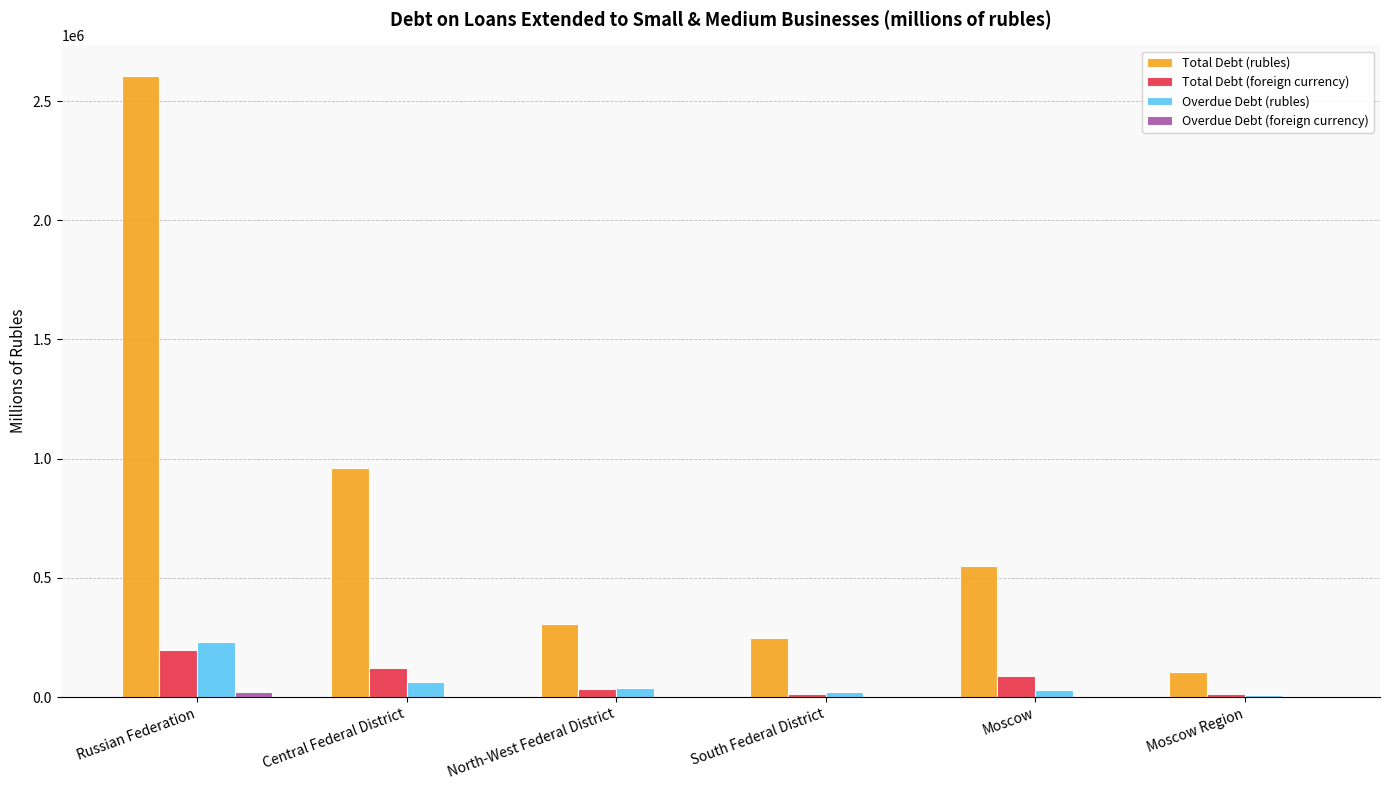

How many groups of bars are there?

6